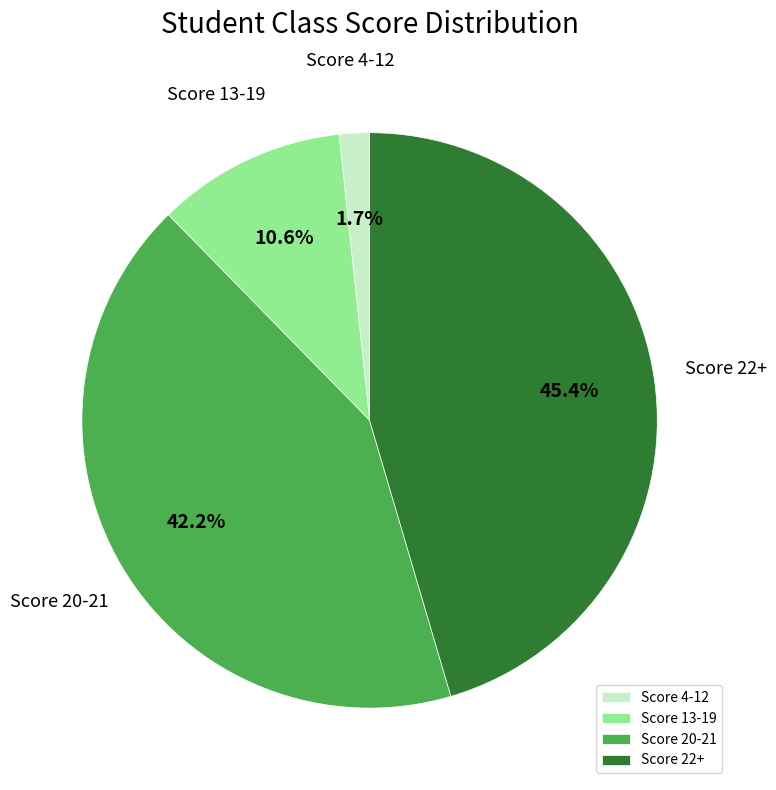

Between Score 22+ and Score 13-19, which is larger?

Score 22+